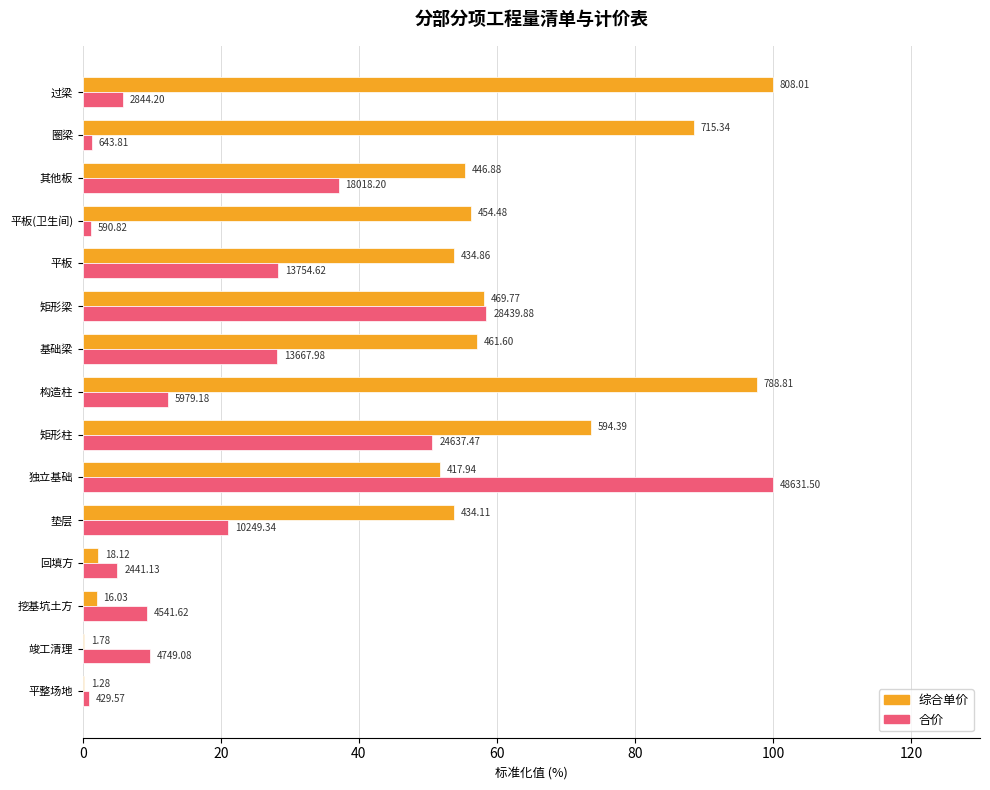

What are all the series names shown in the legend?

综合单价, 合价